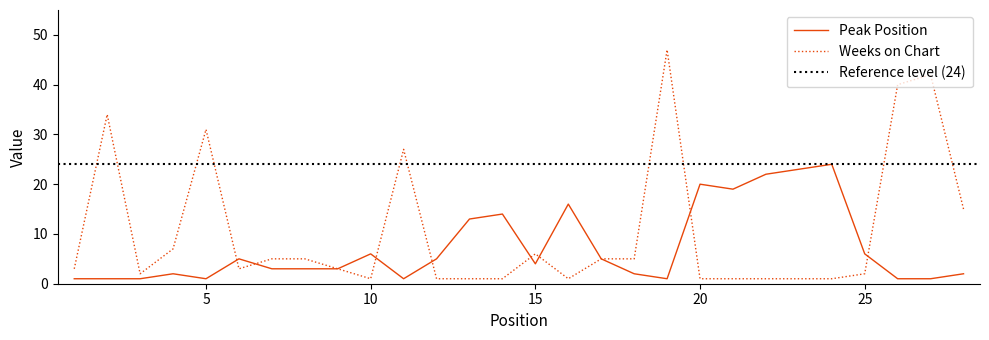

What is the difference between the second highest and second lowest values in the Weeks on Chart series?

41